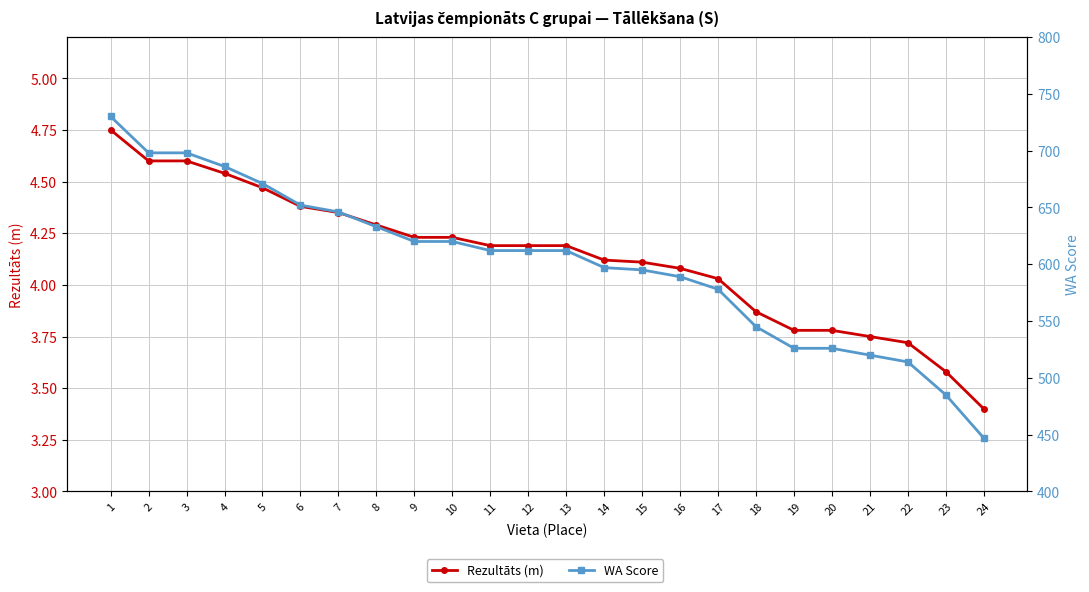

Which category has the lowest value across all series?

24